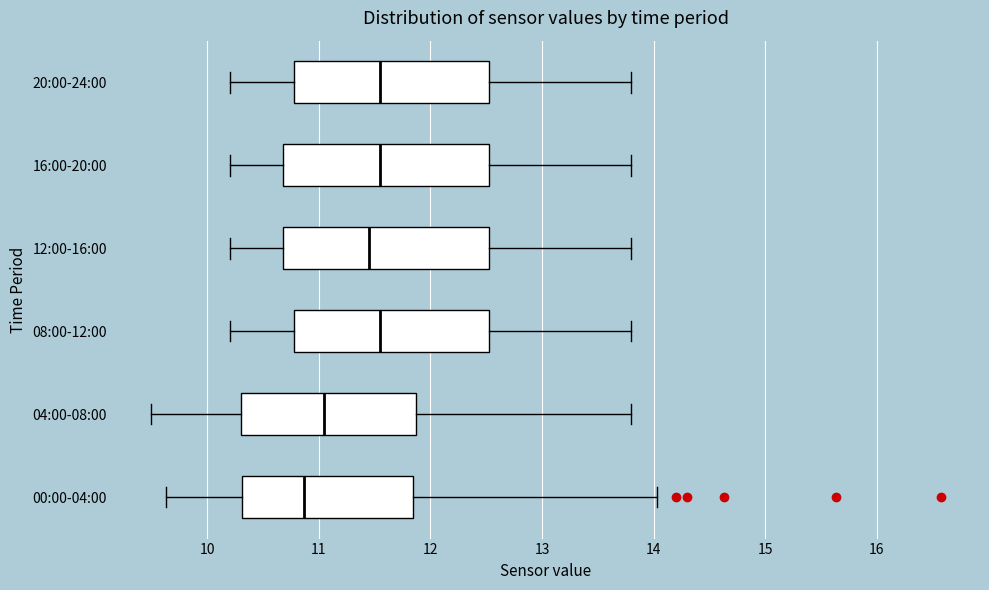

Where does the left whisker of the box for 20:00-24:00 end on the x-axis? The values are not printed on the chart, so give them approximately, as read against the axis.

10.2